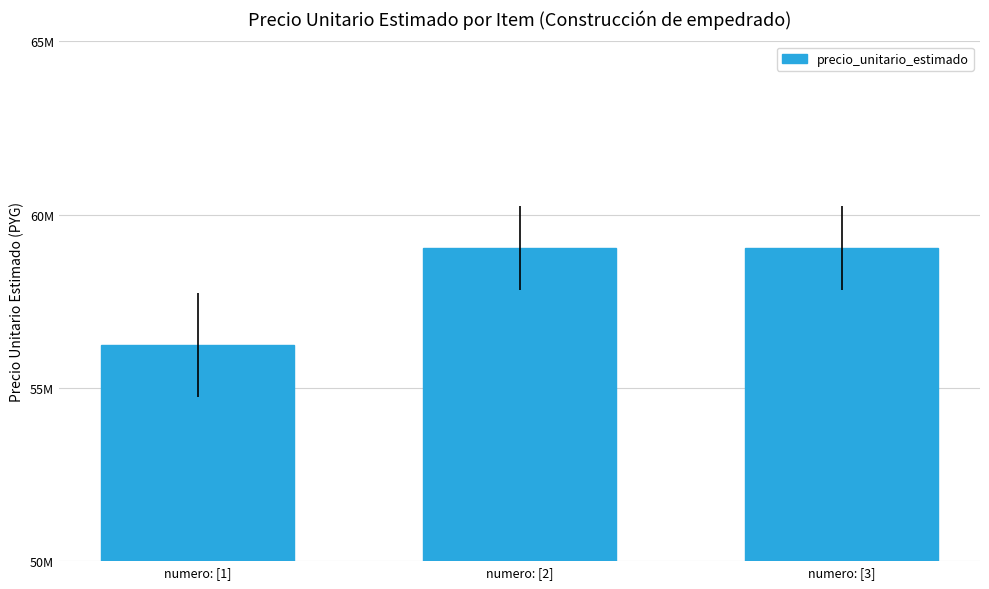

Does the chart contain any negative values?

No